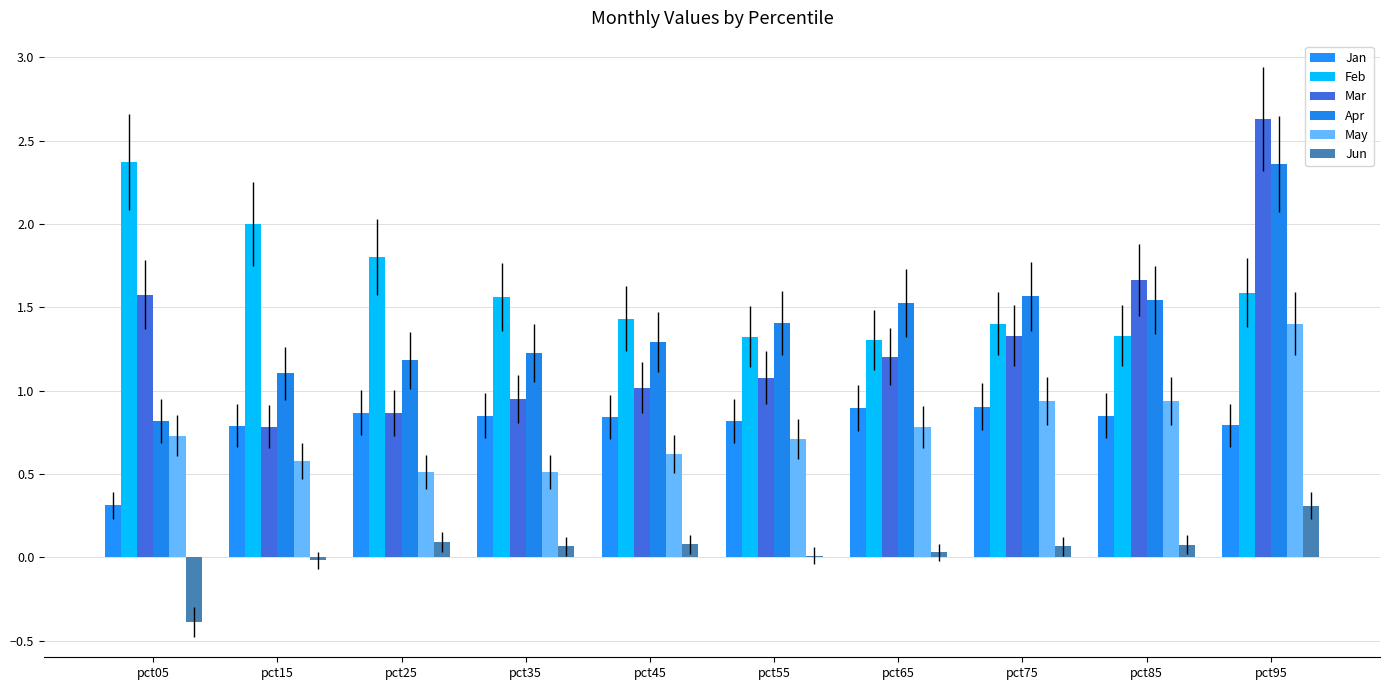

Where does the Mar series first go above 1?

pct05